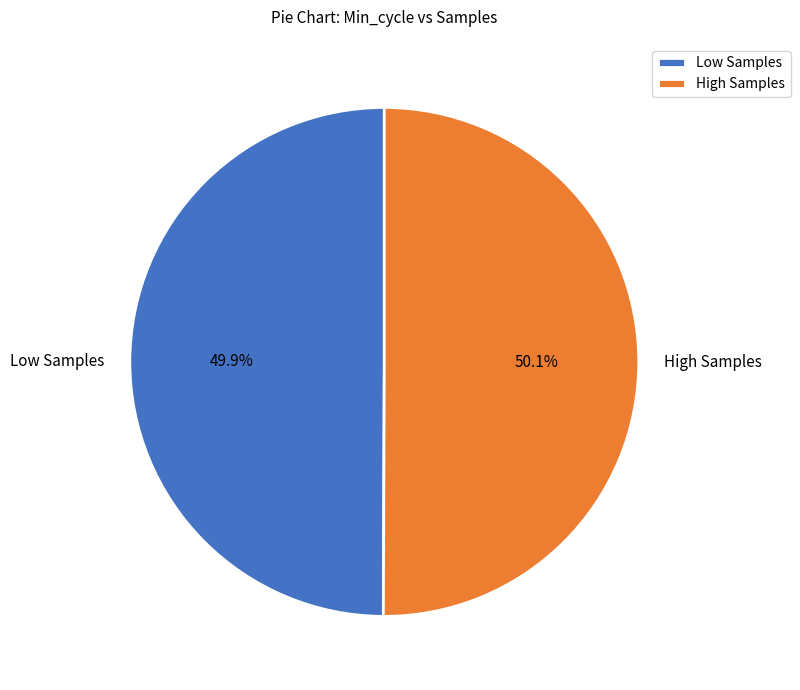

Approximately how many times larger is the value at High Samples compared to Low Samples?

1.0